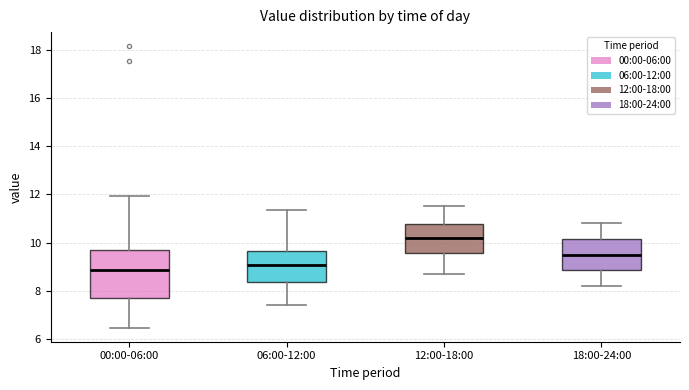

Which box's median line is the lowest?

00:00-06:00